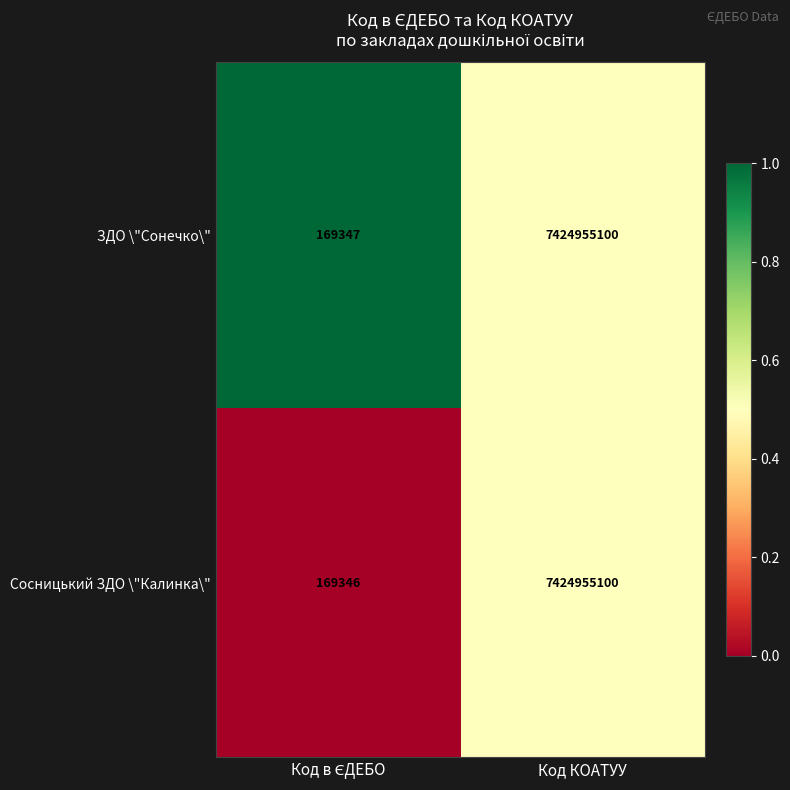

Which series has the largest total across all categories?

ЗДО \"Сонечко\"